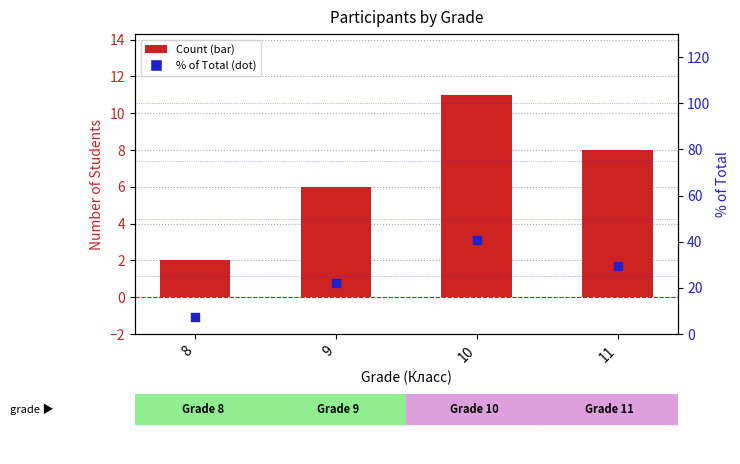

Which series has the largest total across all categories?

% of Total